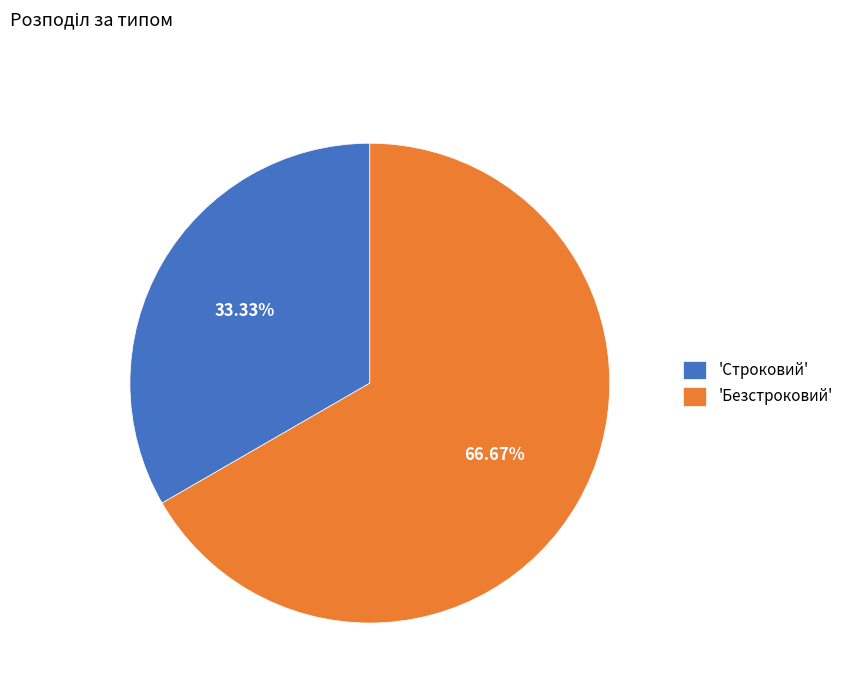

Is the sum of 'Строковий' and 'Безстроковий' greater than half?

Yes